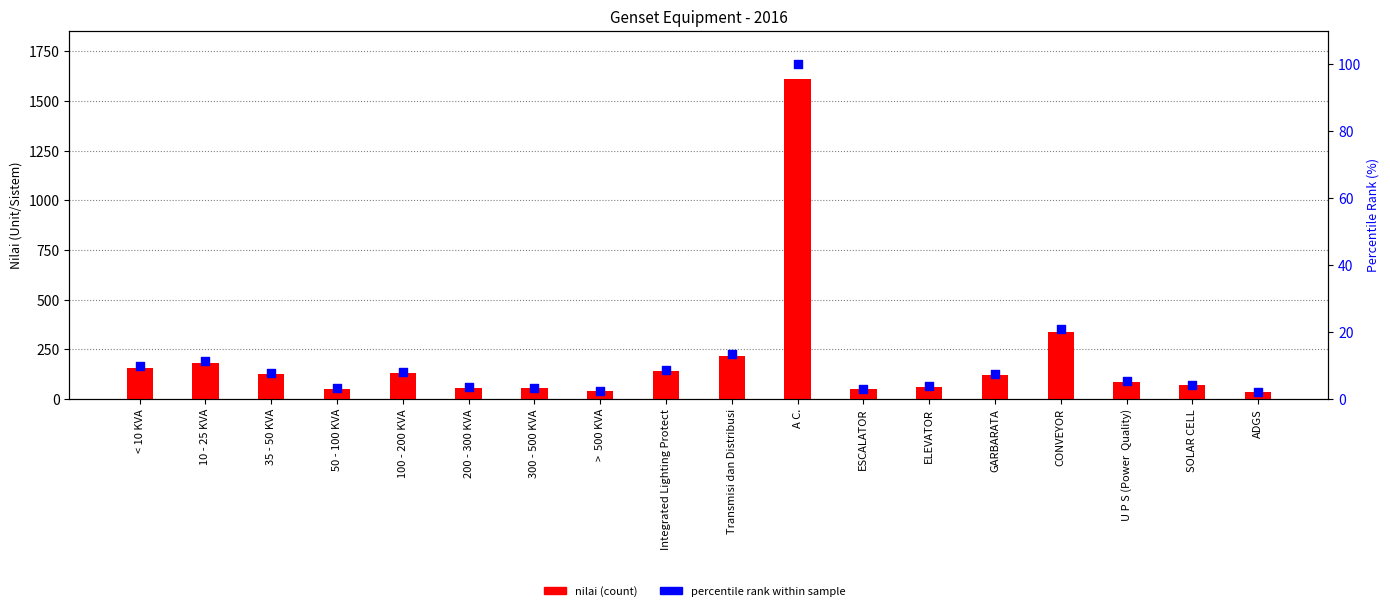

Which series has the widest spread of Y values?

nilai (count)